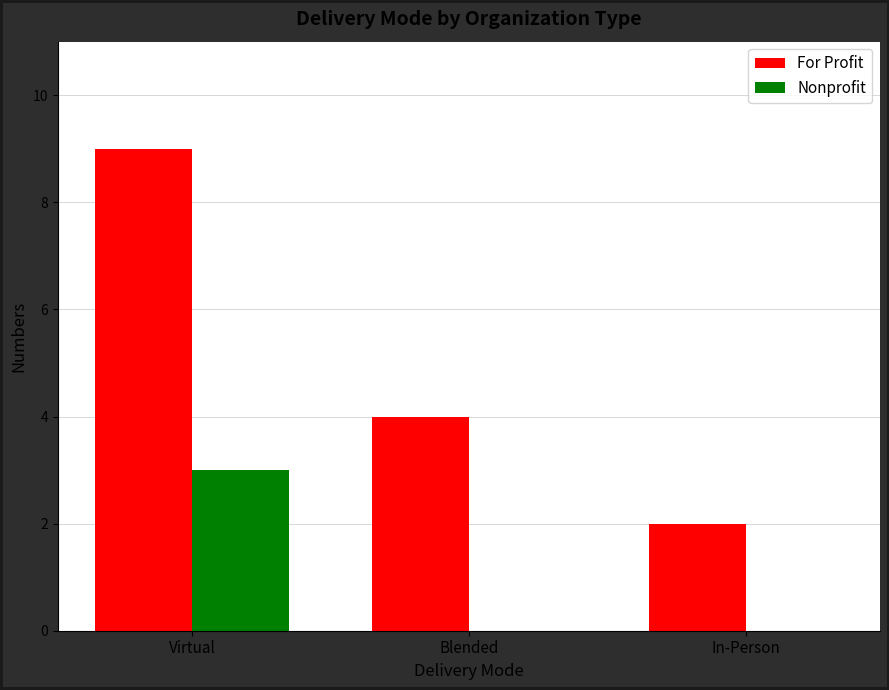

The Nonprofit series shows 3 at Virtual. True or false?

True